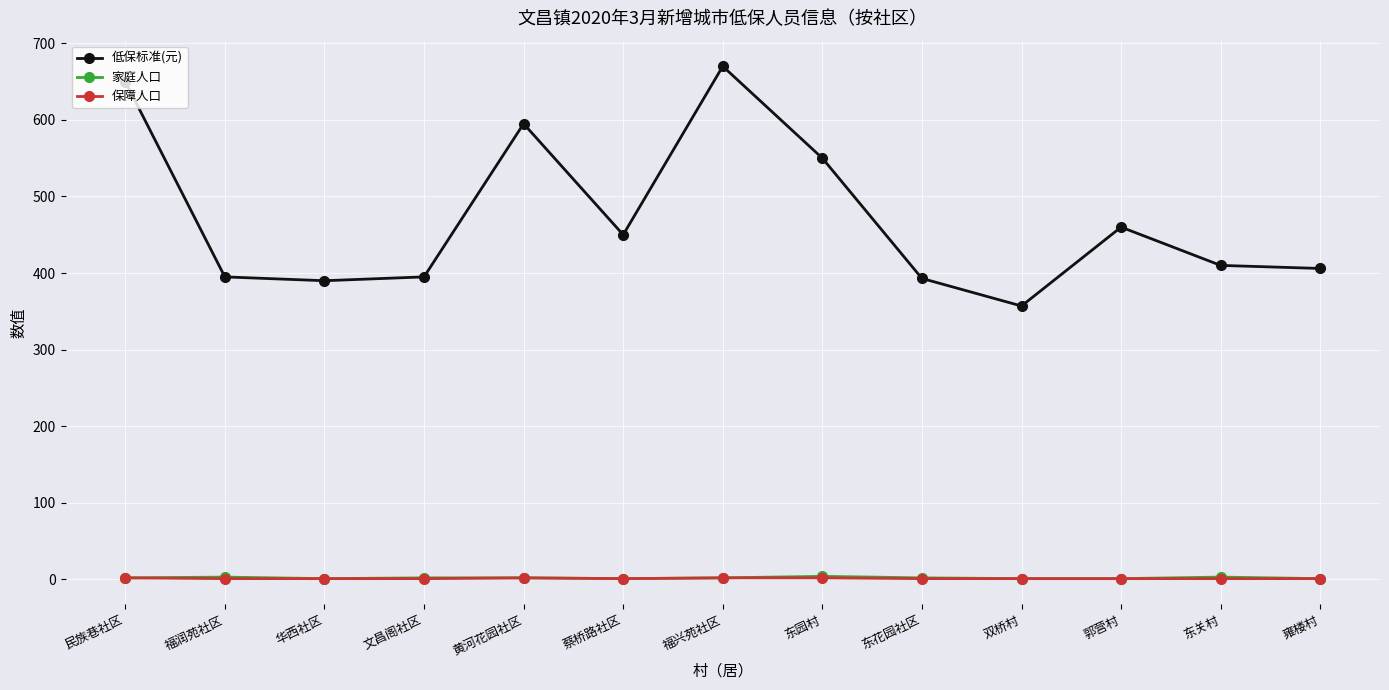

What position from the right is 福润苑社区?

12